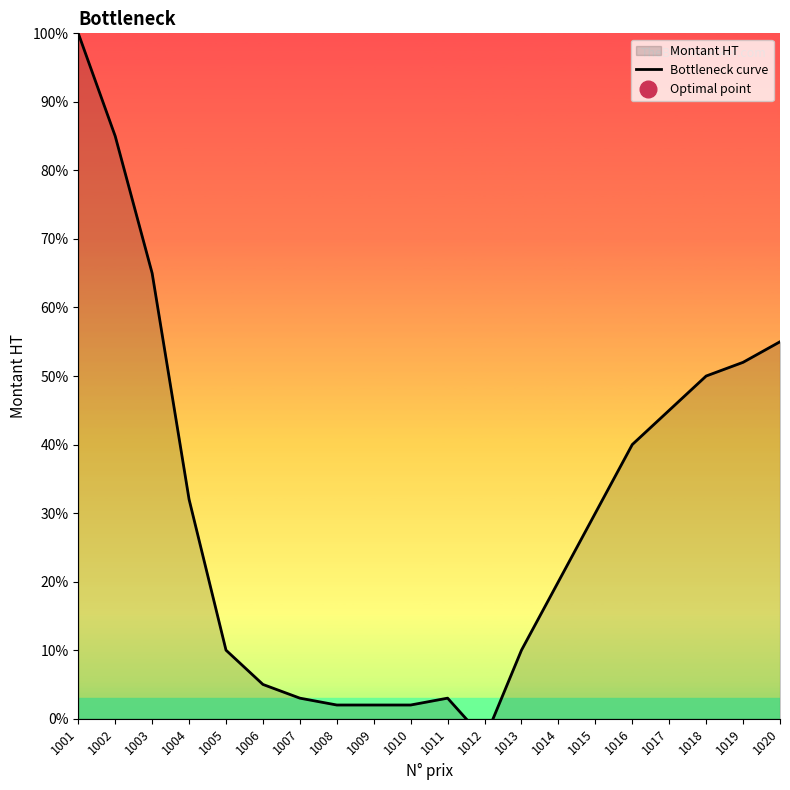

Where does the data first go above 30?

1001